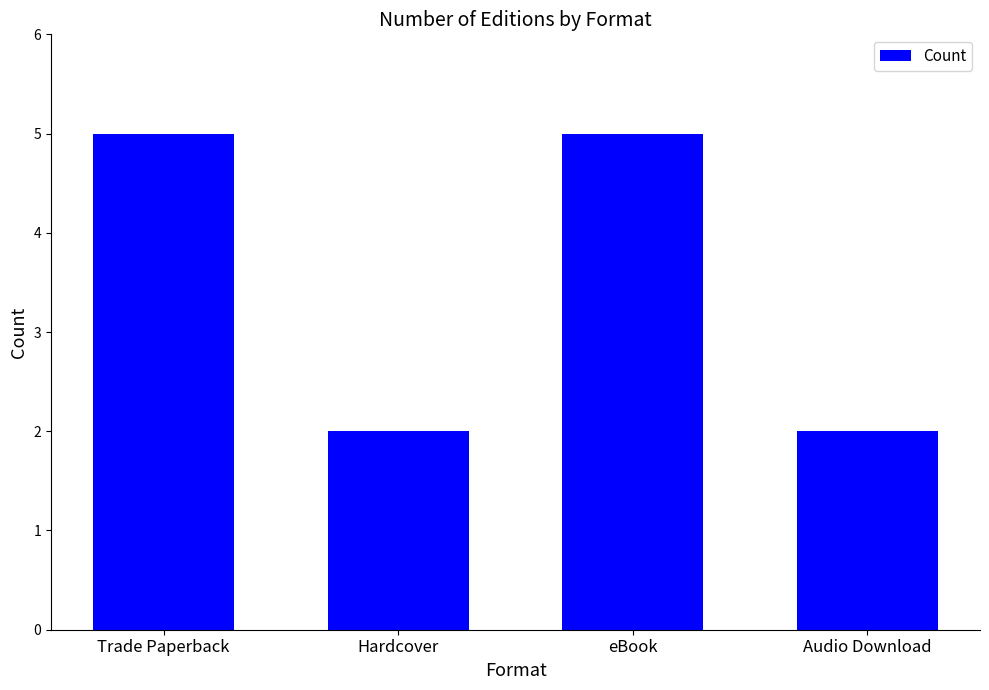

Is it true that the value at Trade Paperback is 5?

True